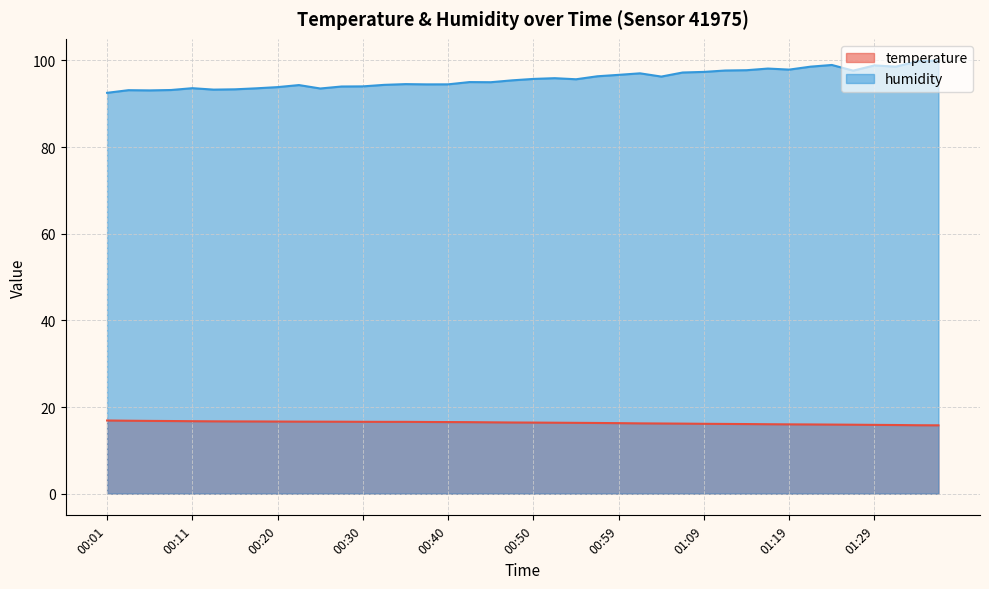

How many lines are shown in the chart?

2